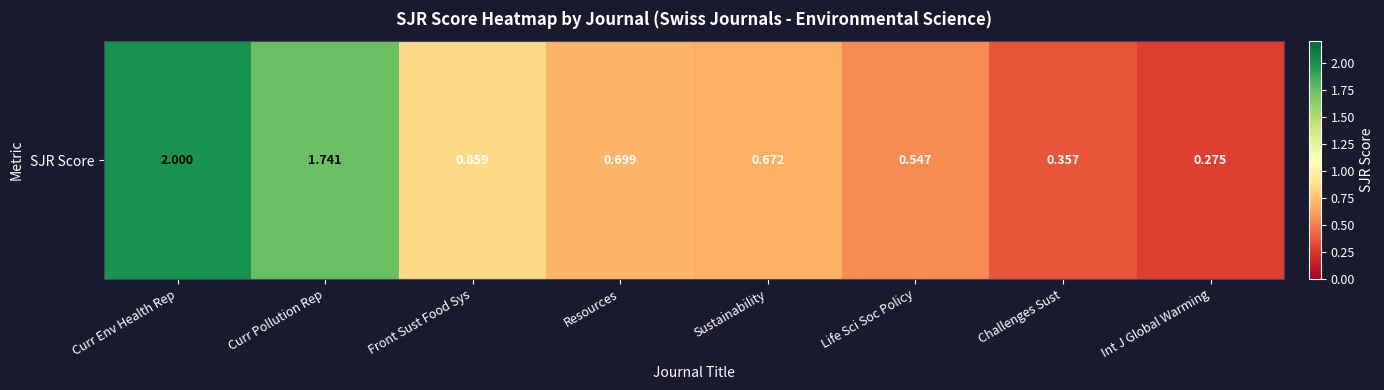

Which label corresponds to the largest value in the chart?

Curr Env Health Rep